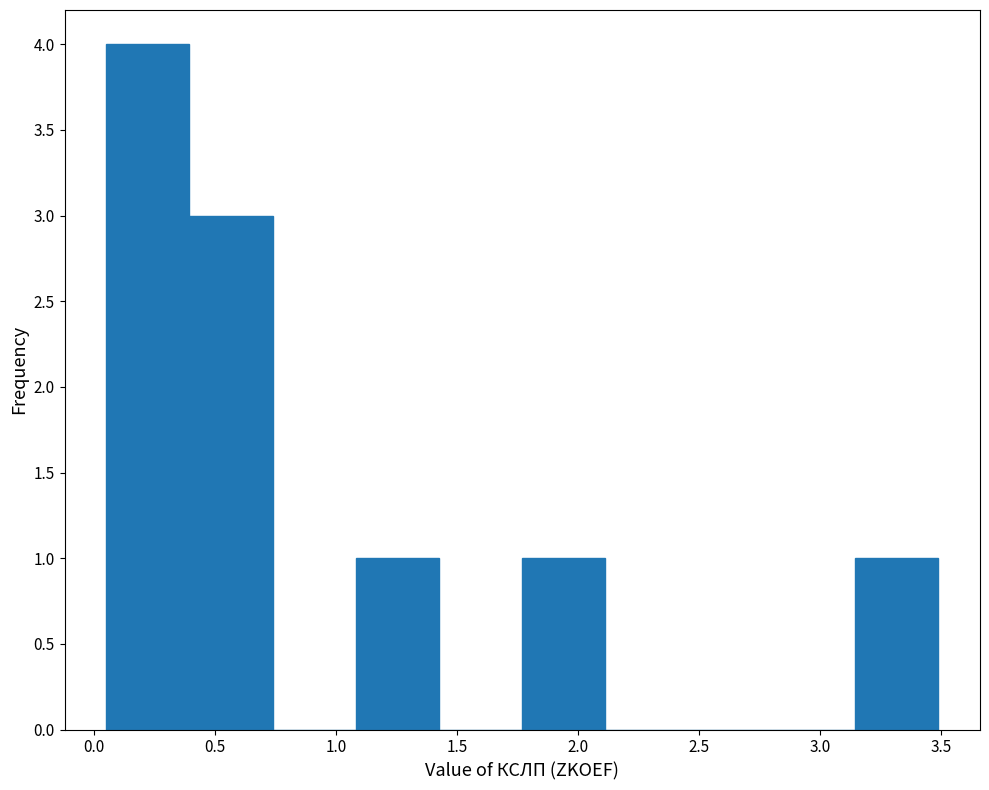

Reading left to right, transcribe this chart: for each bar, give the range it covers on the x-axis and its height. Neither the bar edges nor the heights are printed on the chart, so give them approximately, as read against the axes.

0.05 to 0.40: 4
0.40 to 0.75: 3
0.75 to 1.10: 0
1.10 to 1.45: 1
1.45 to 1.75: 0
1.75 to 2.10: 1
2.10 to 2.45: 0
2.45 to 2.80: 0
2.80 to 3.15: 0
3.15 to 3.50: 1